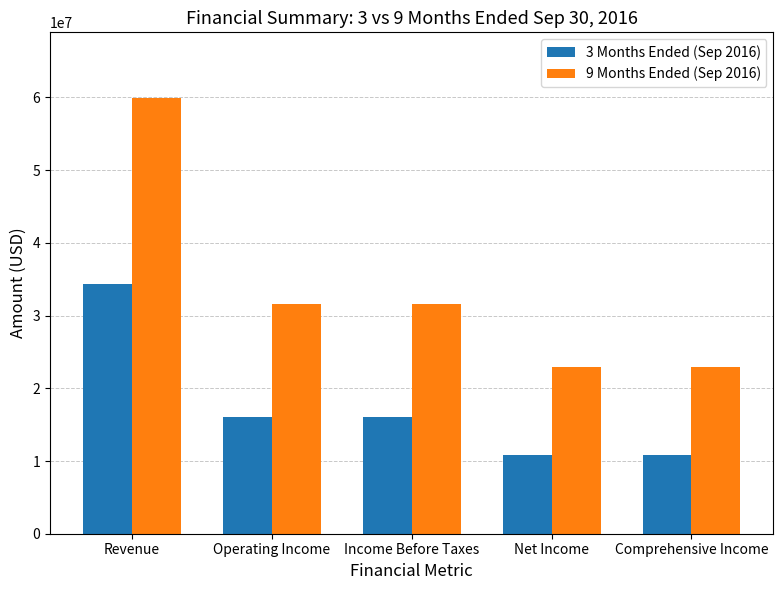

At which label does 3 Months Ended (Sep 2016) reach its peak?

Revenue